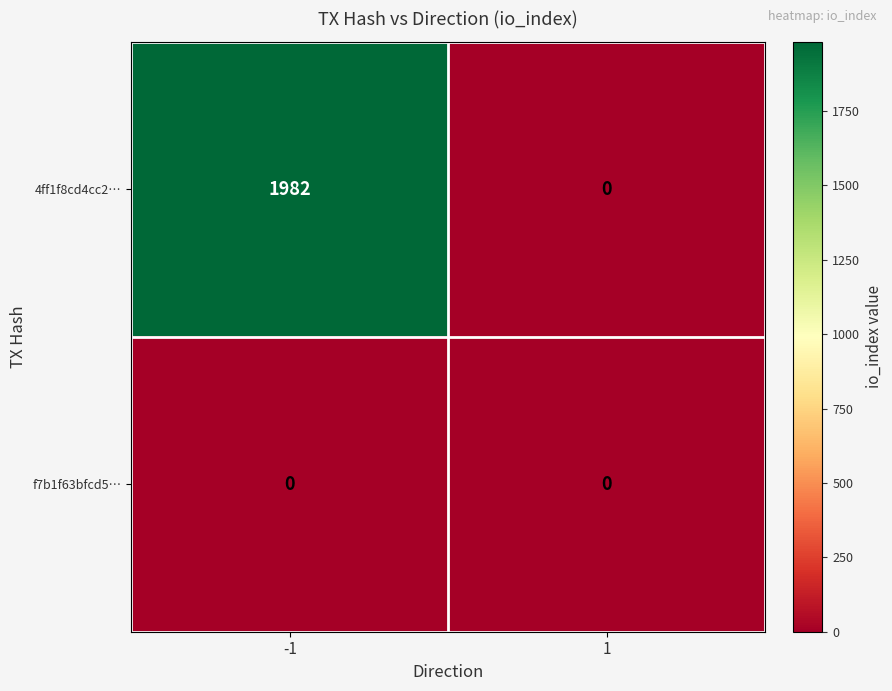

Which series changed the most between -1 and 1?

4ff1f8cd4cc2…